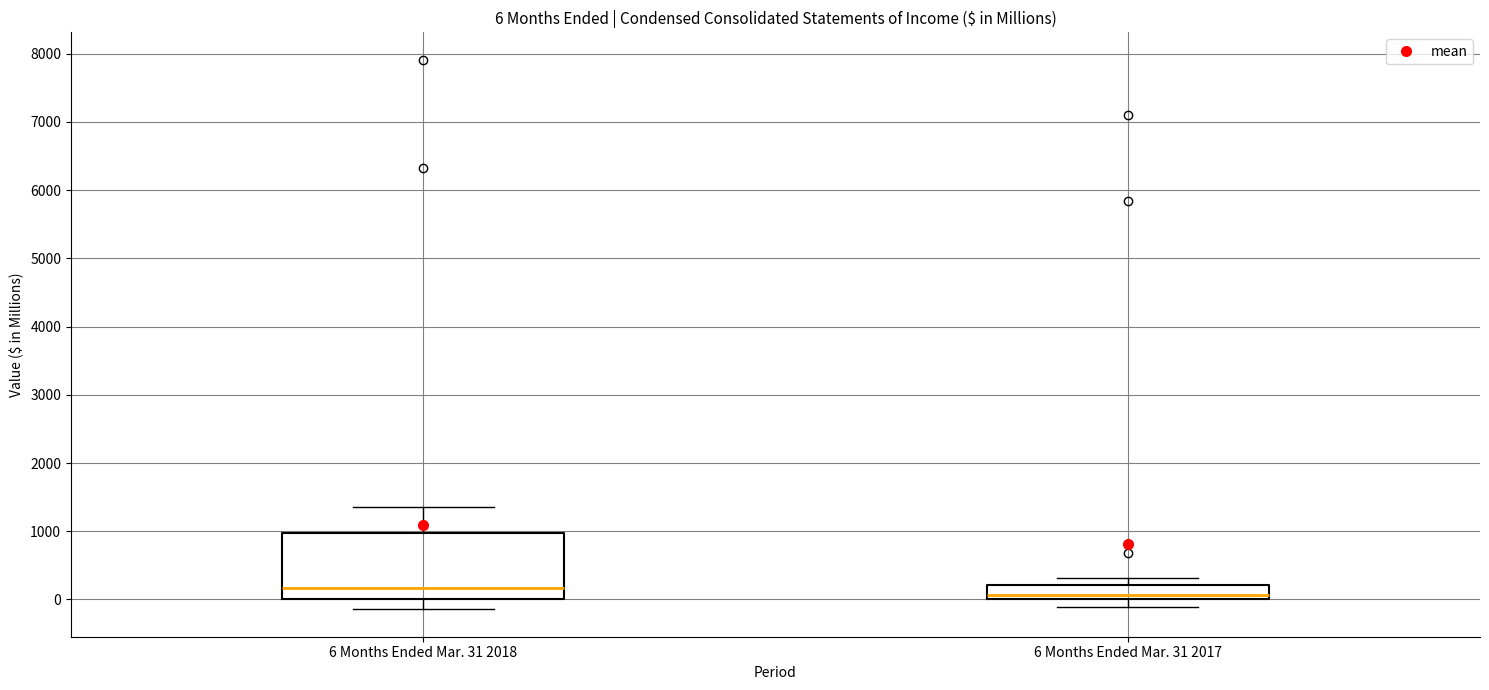

Which box is the tallest, from its lower edge to its upper edge?

6 Months Ended Mar. 31 2018